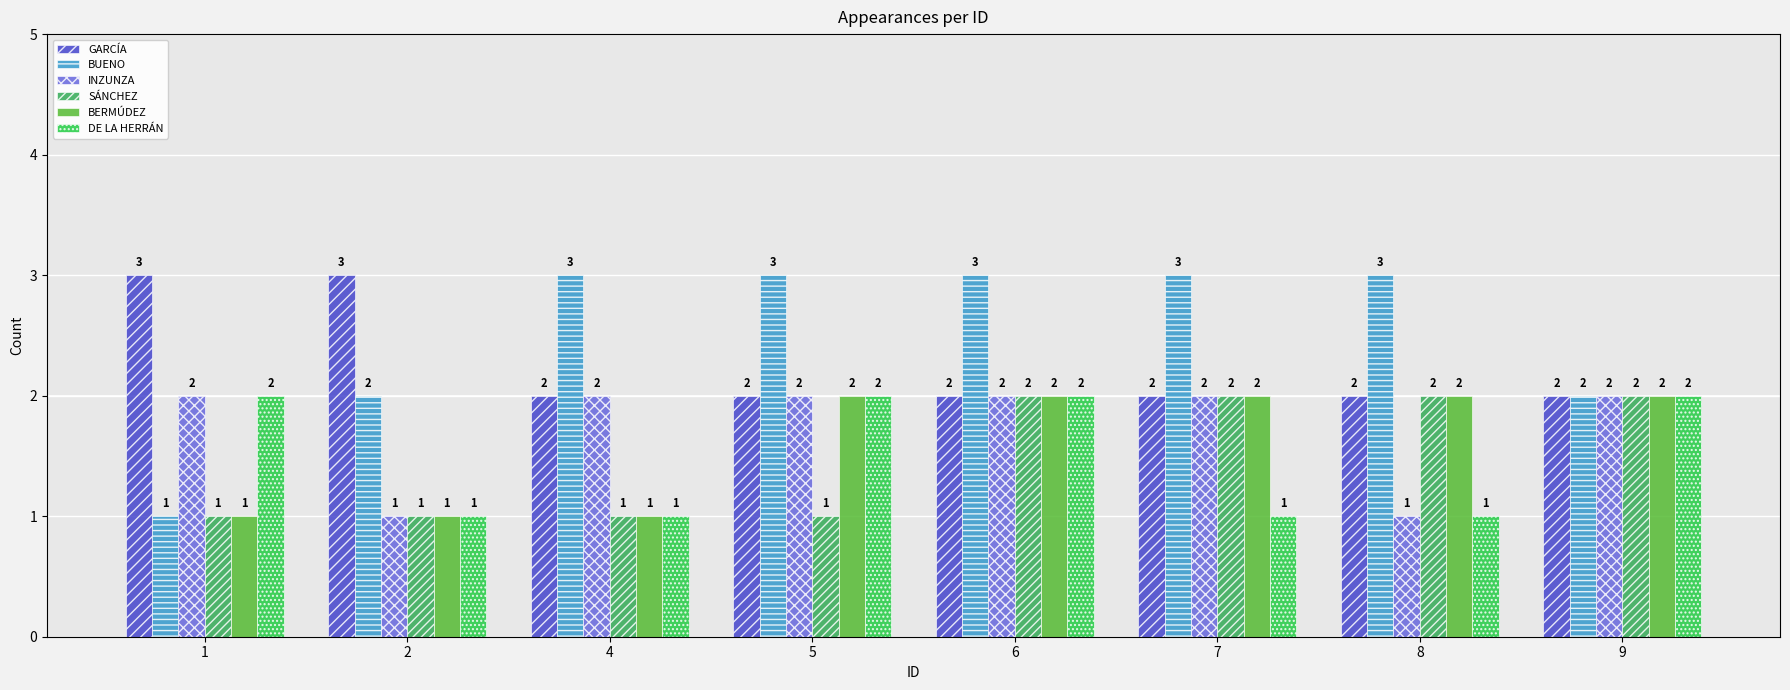

What is the difference between the highest and lowest values at 2?

2